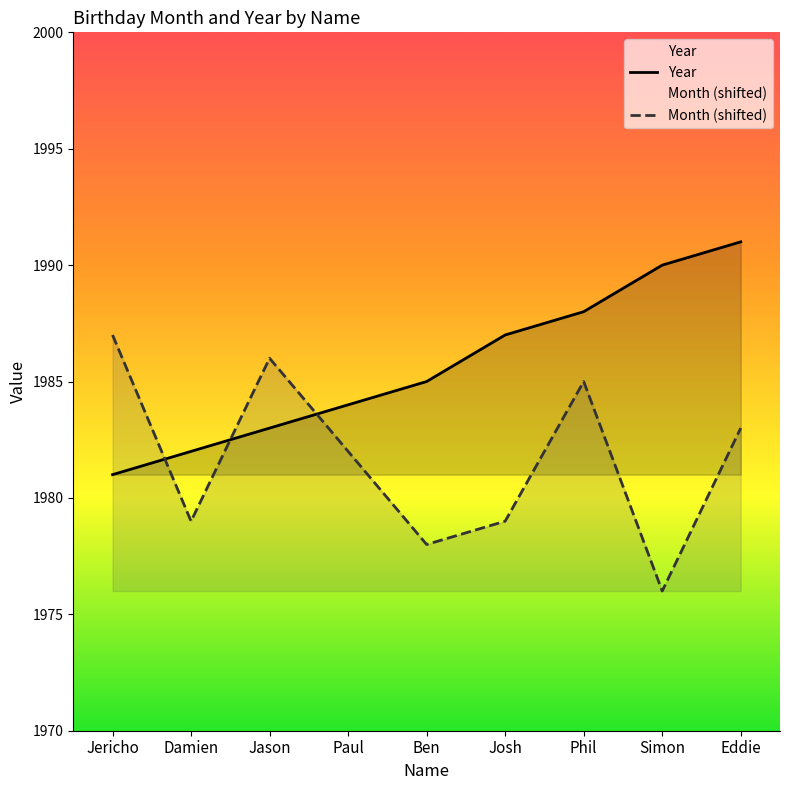

What is the spread (max minus min) of values at Phil?

3